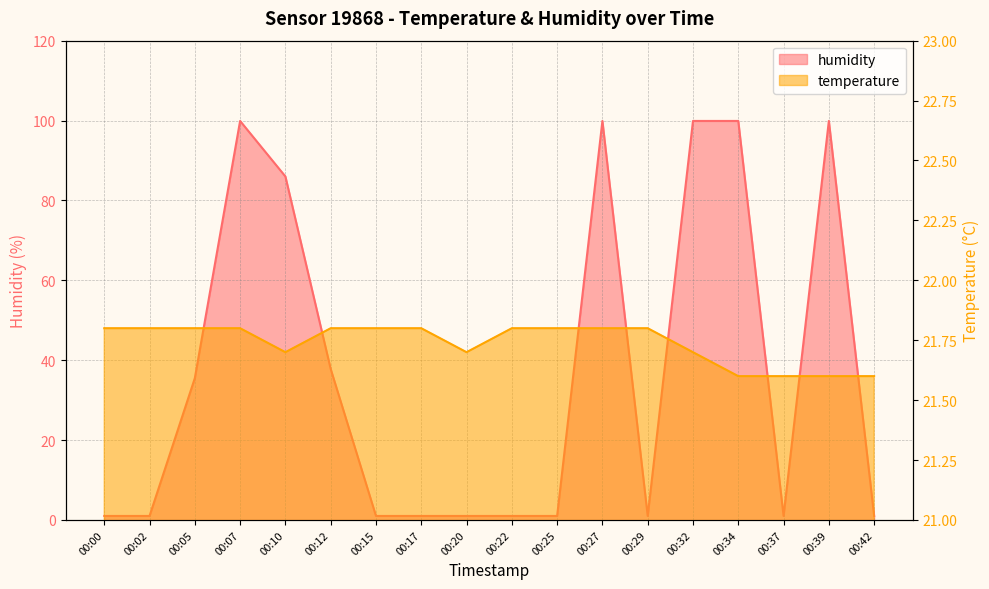

At which label is humidity closest to 50?

00:12